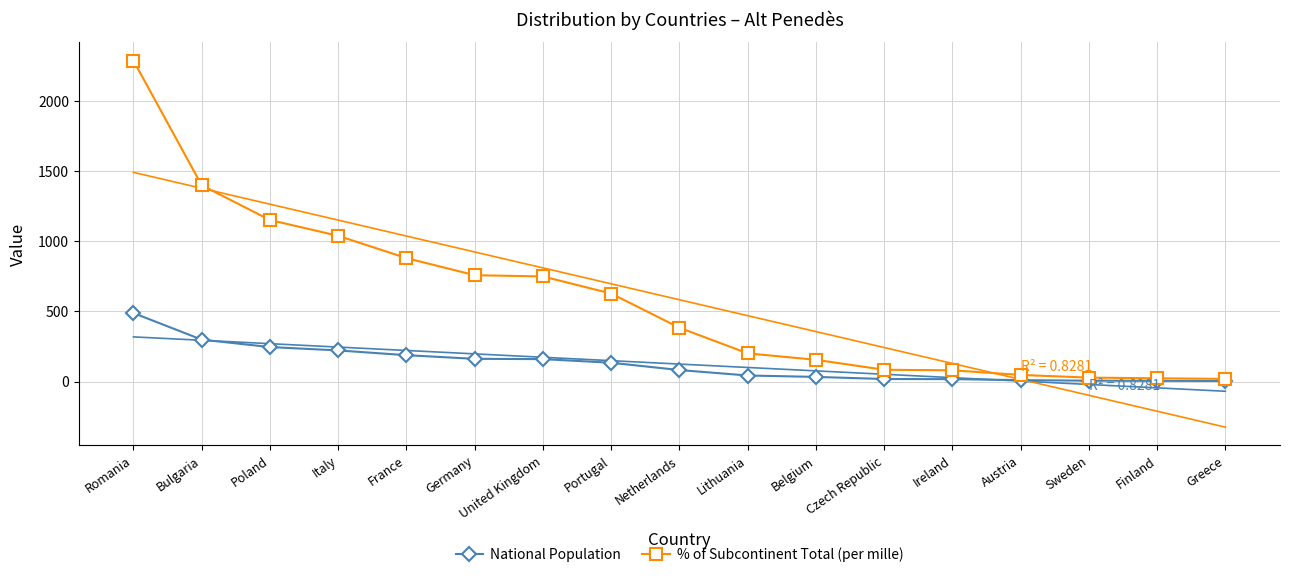

What is the minimum value shown in the chart?

4